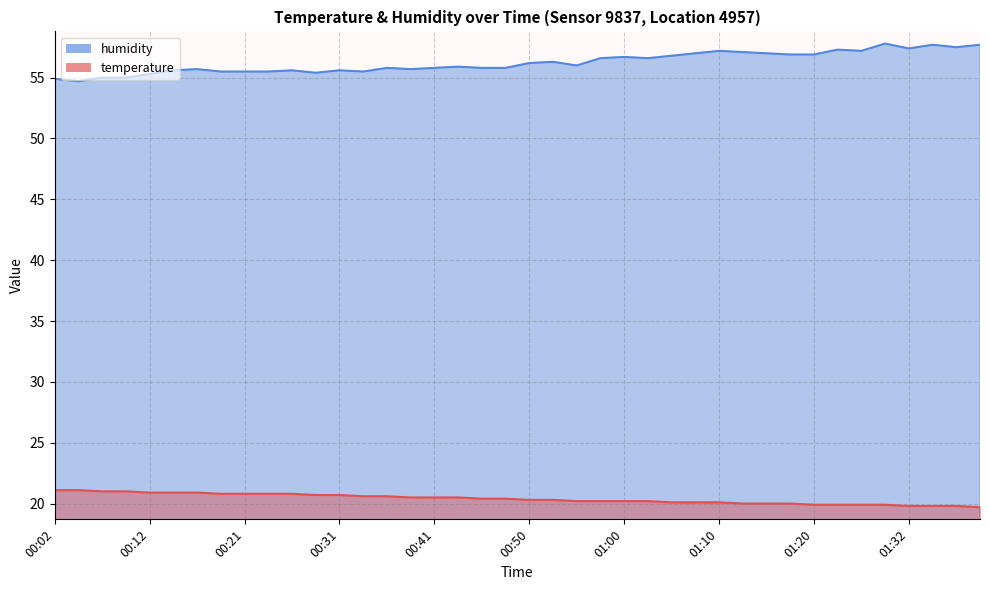

Rank the categories by temperature value from highest to lowest.

00:02, 00:04, 00:07, 00:09, 00:12, 00:14, 00:16, 00:19, 00:21, 00:24, 00:26, 00:29, 00:31, 00:33, 00:36, 00:38, 00:41, 00:43, 00:46, 00:48, 00:50, 00:53, 00:55, 00:58, 01:00, 01:03, 01:05, 01:07, 01:10, 01:12, 01:15, 01:17, 01:20, 01:22, 01:27, 01:30, 01:32, 01:35, 01:37, 01:40